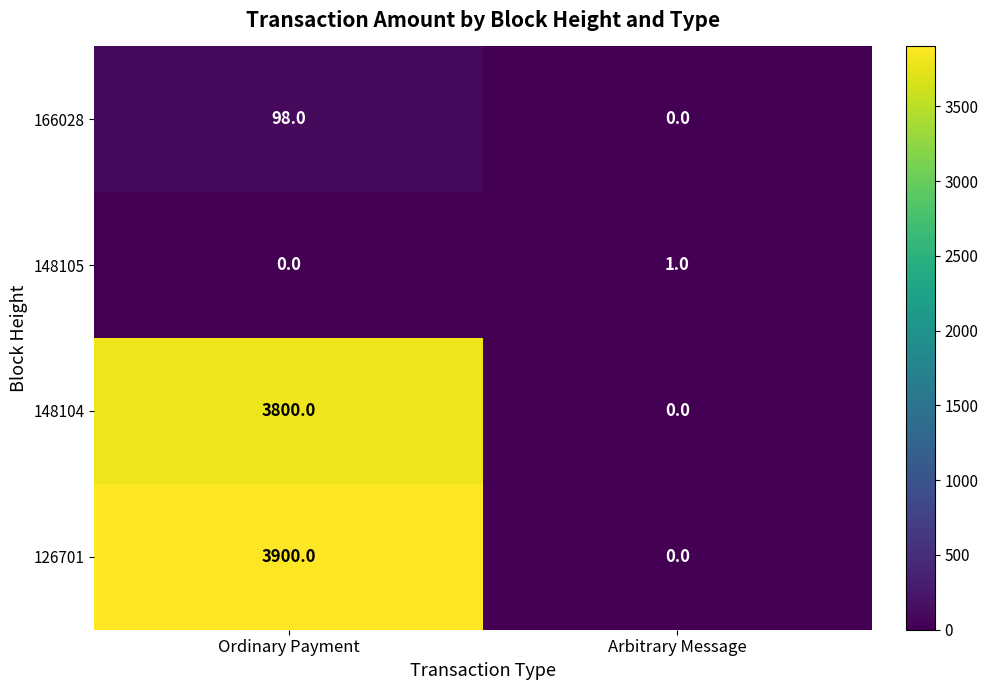

The 166028 series shows 98 at Ordinary Payment. True or false?

True